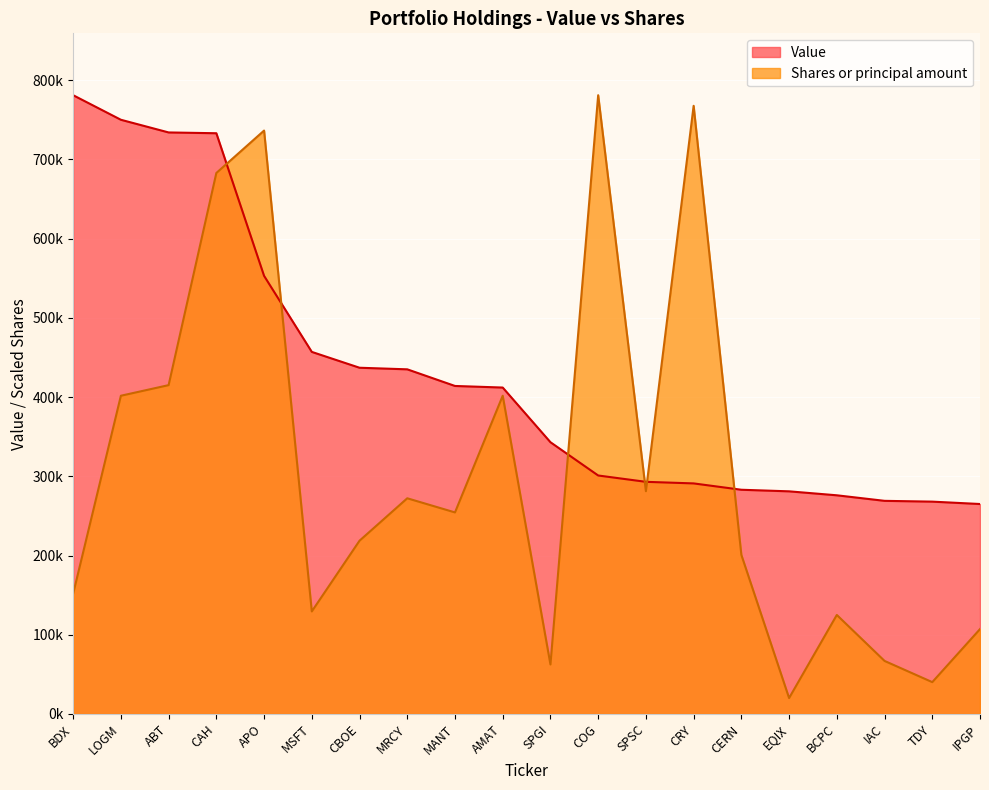

What is the total value across all series at APO?

1289371.4